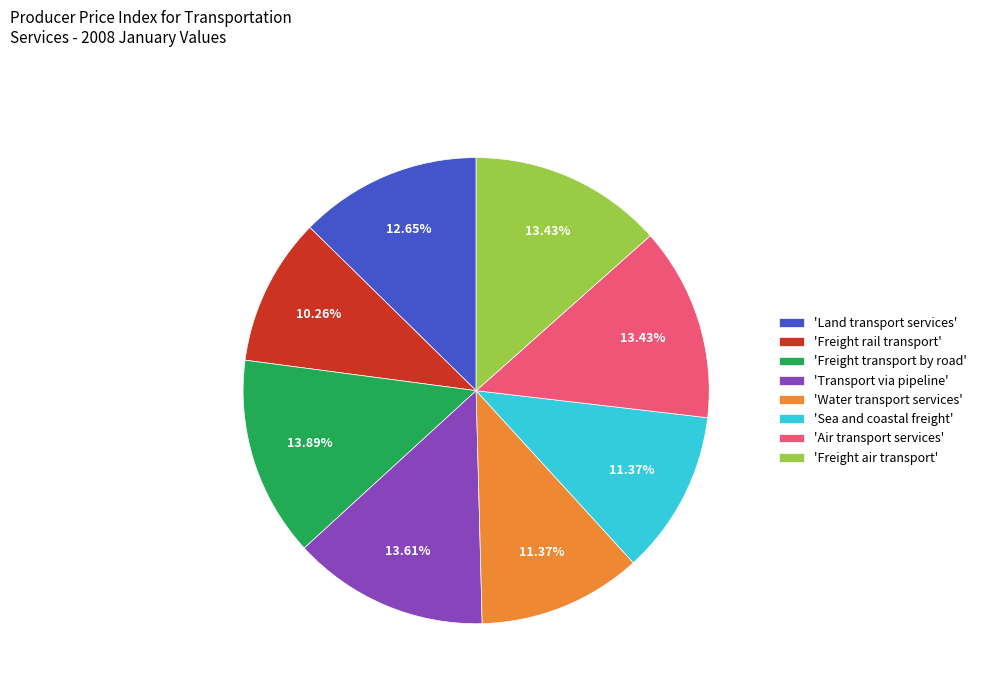

Count the number of slices in the pie.

8